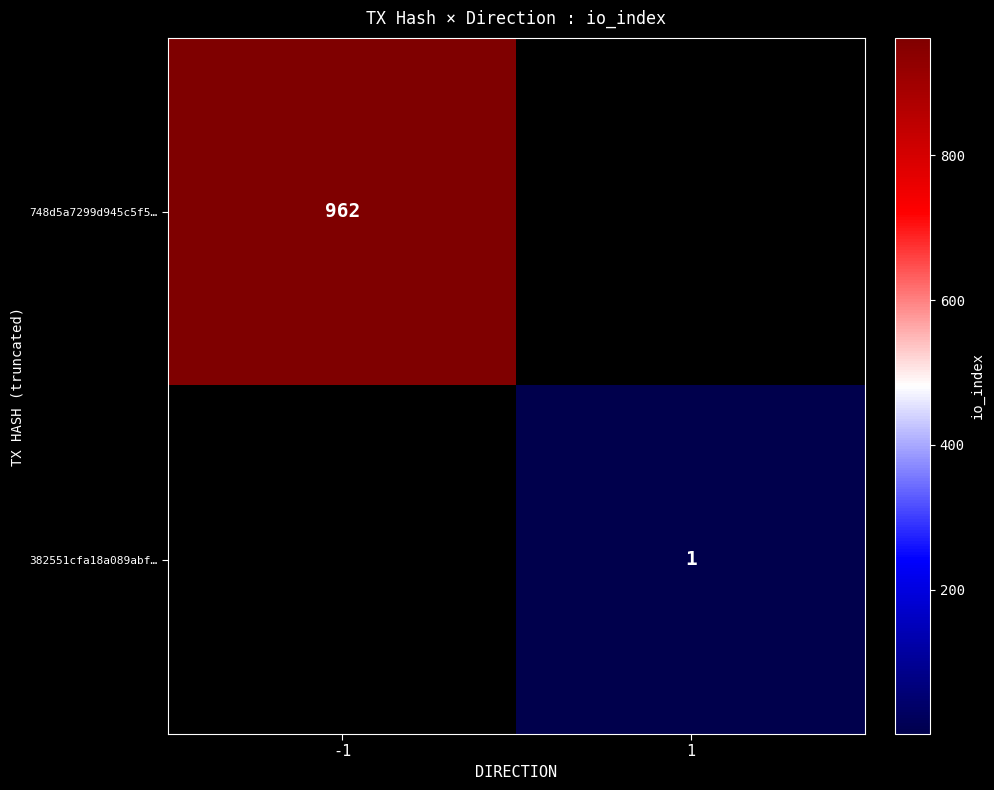

Is it true that 748d5a7299d945c5f5… equals 514 at -1?

False